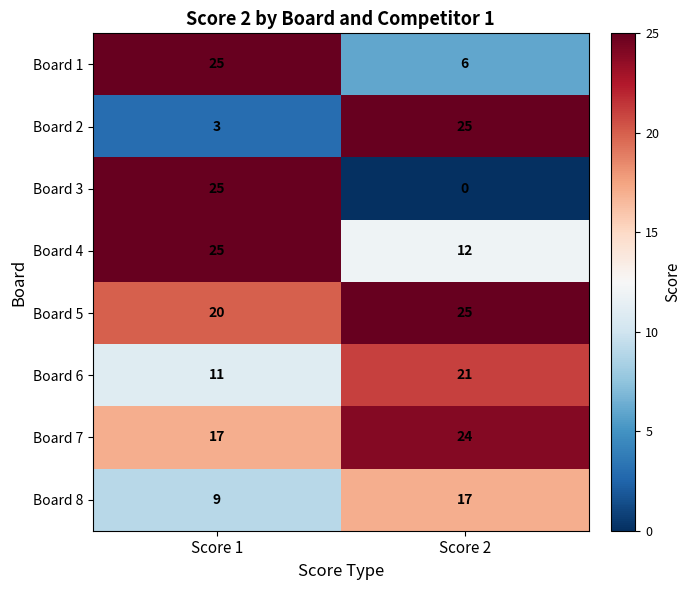

What is the approximate value of Board 7 at Score 1?

17